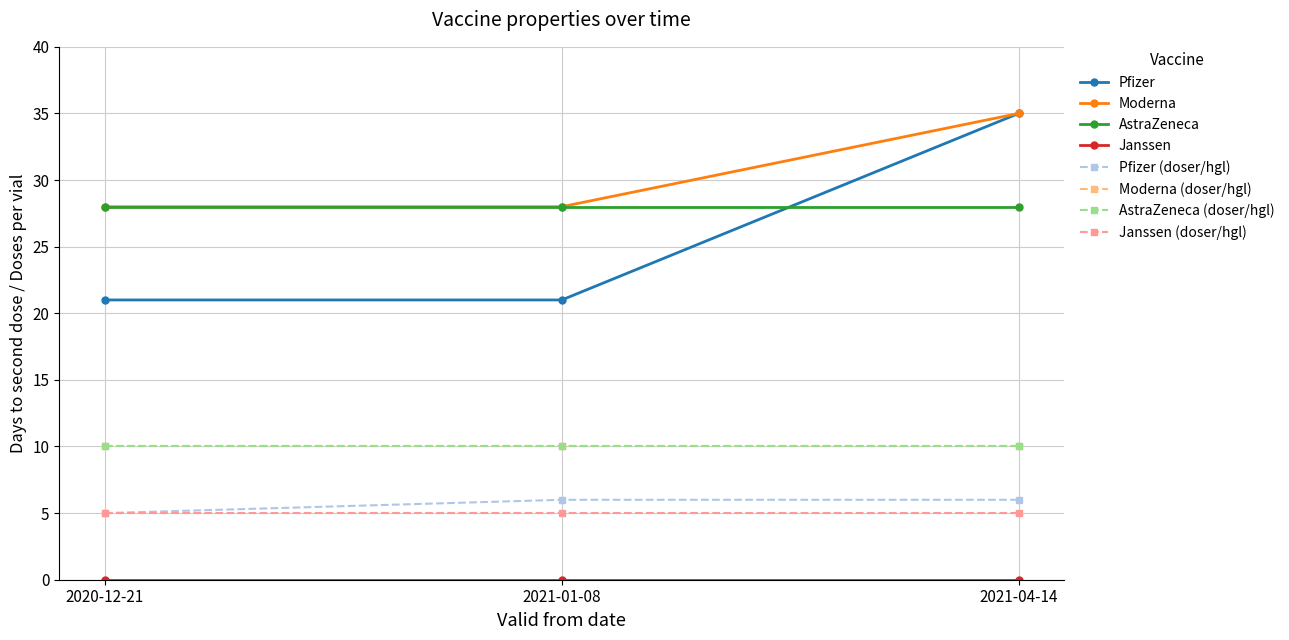

Which category has the lowest value across all series?

2020-12-21